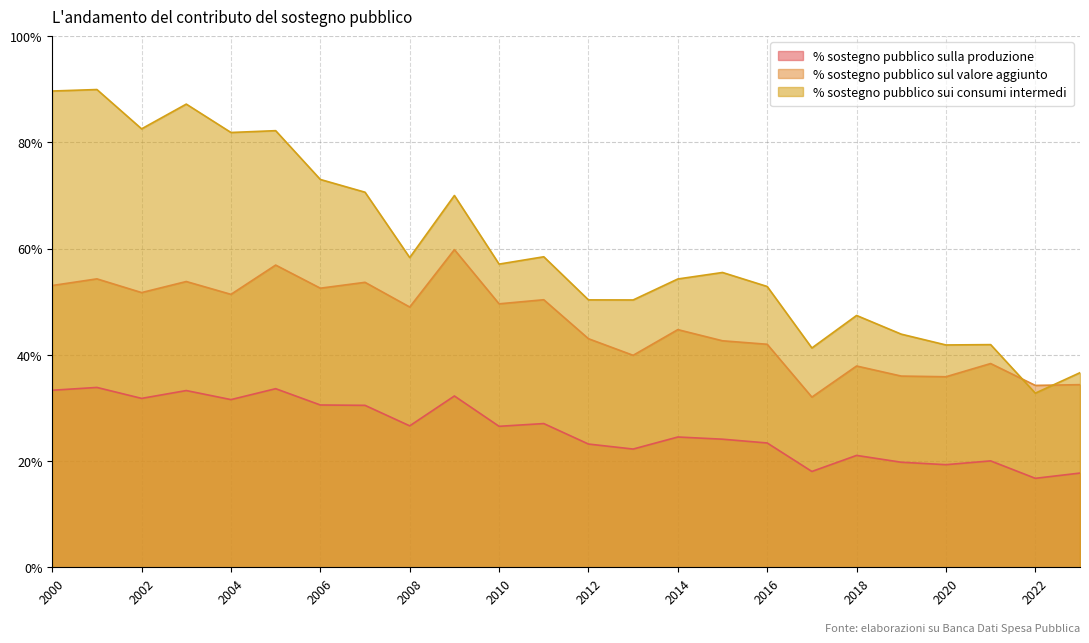

The % sostegno pubblico sui consumi intermedi series shows 34.6 at 2016. True or false?

False